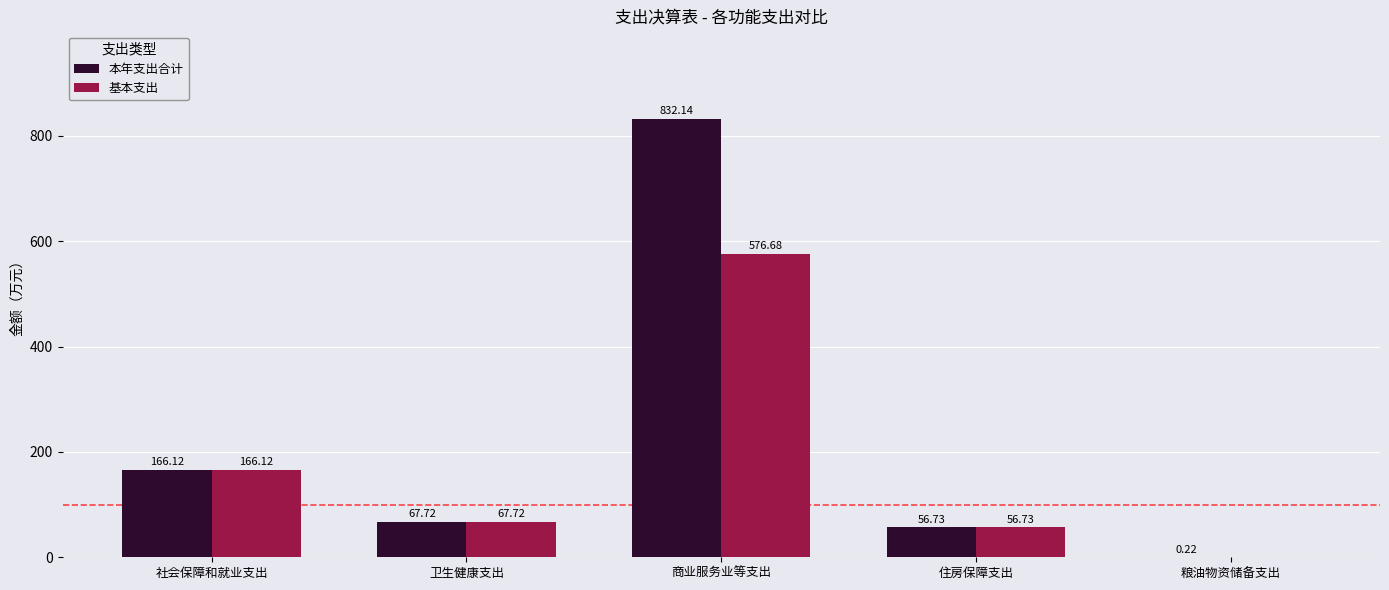

Which category has the highest value across all series?

商业服务业等支出